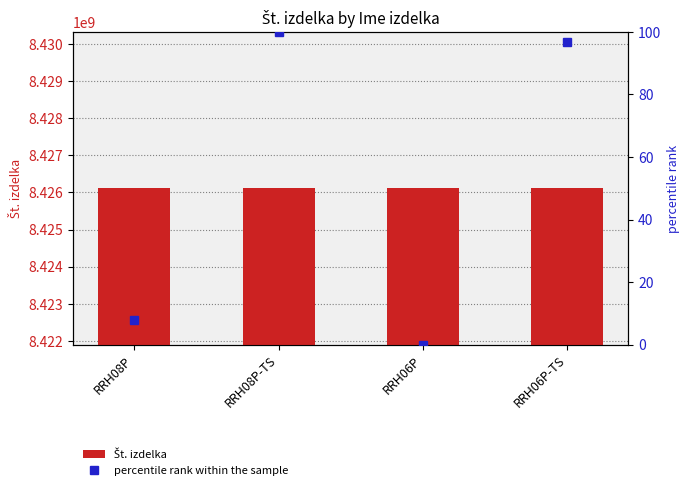

Which category has the highest value in the percentile rank within the sample series?

RRH08P-TS